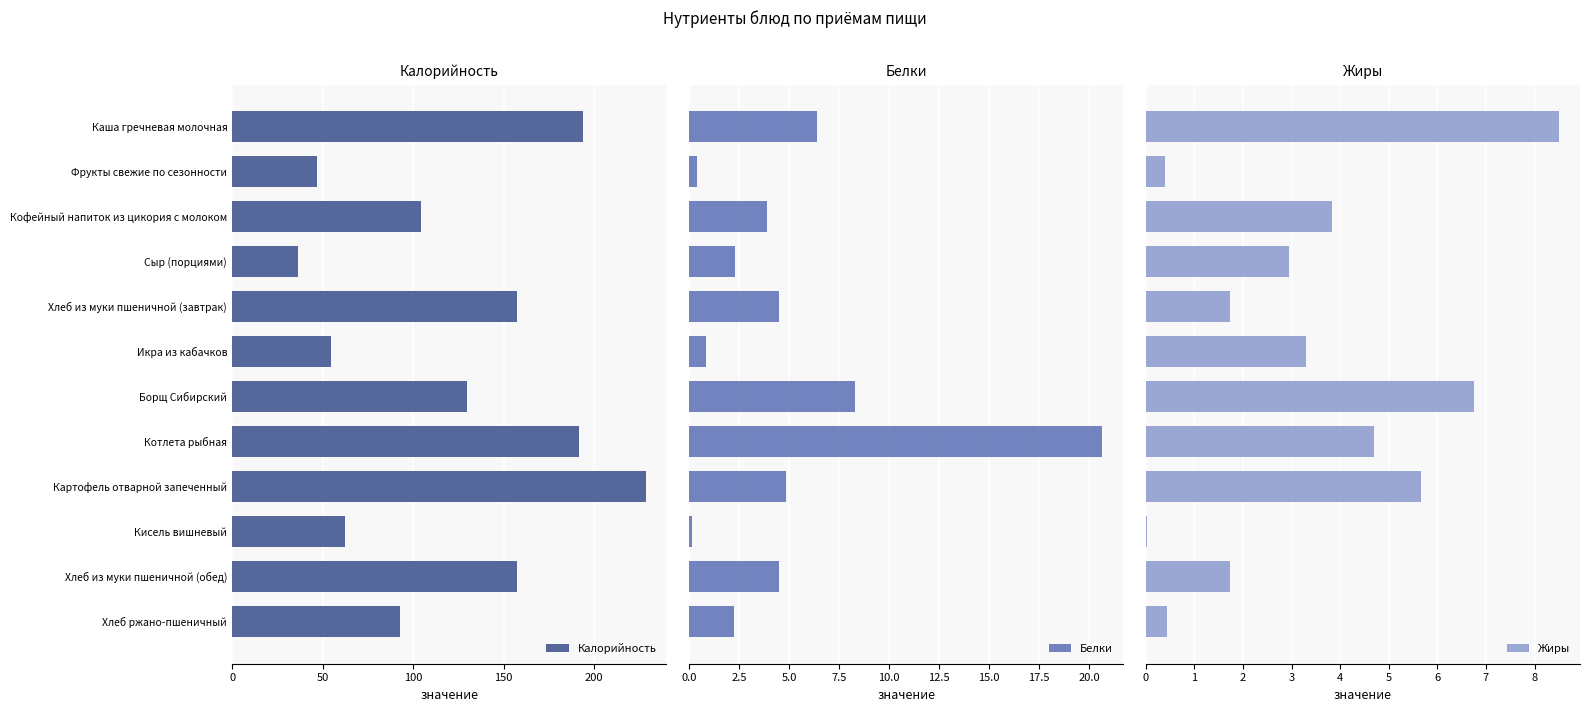

How many bars are there in each group?

3